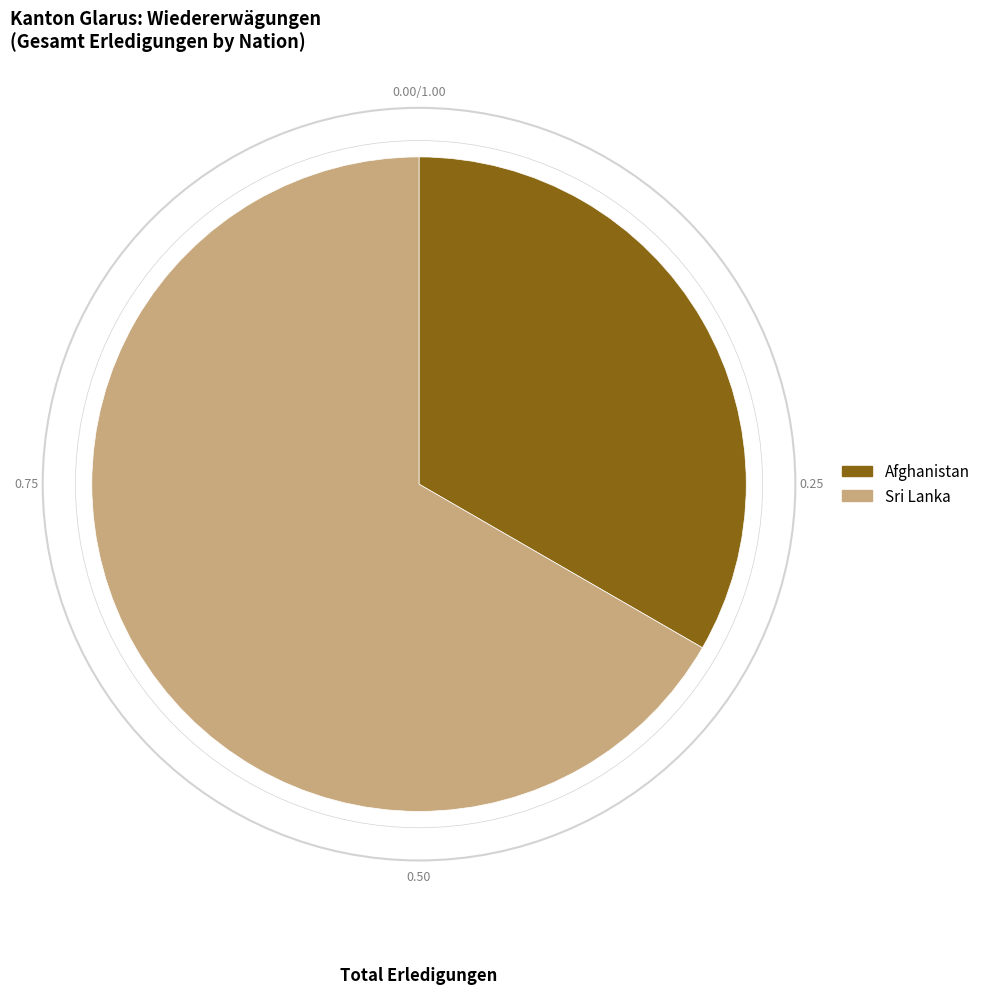

Which category has the biggest portion of the pie?

Sri Lanka